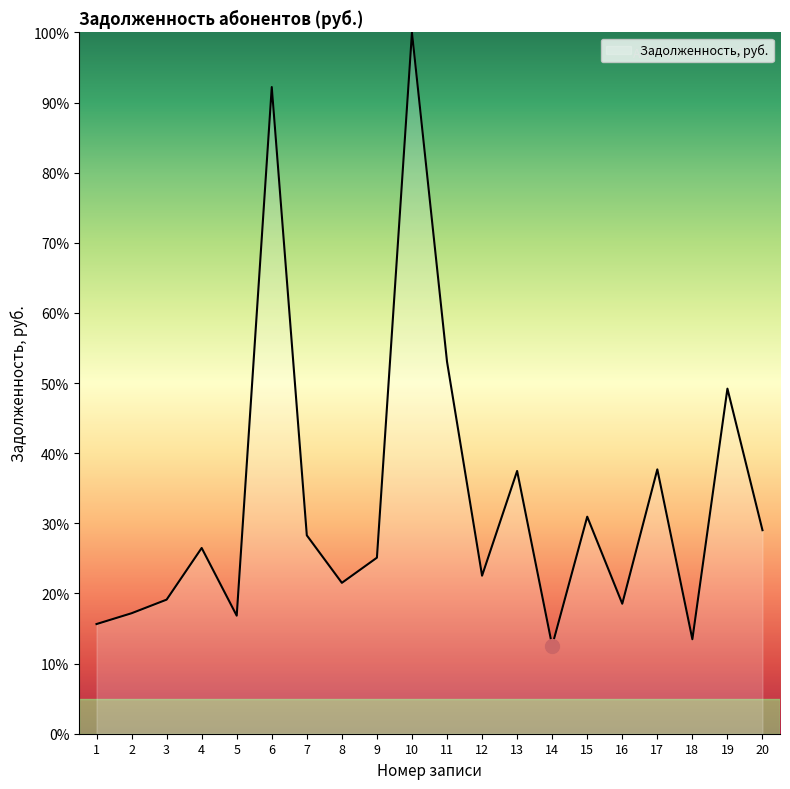

Where is the first local minimum?

5